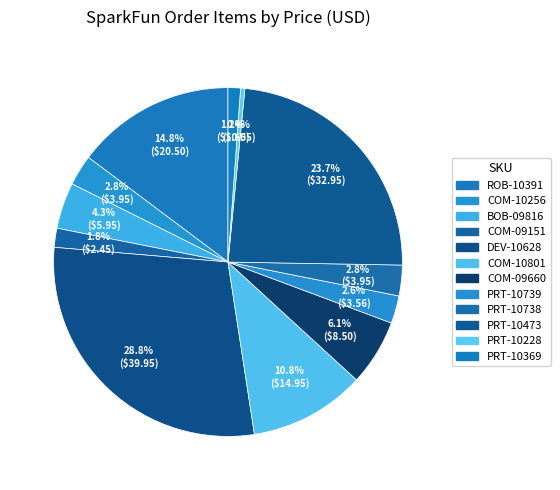

Approximately how many times larger is the value at DEV-10628 compared to COM-09151?

16.3